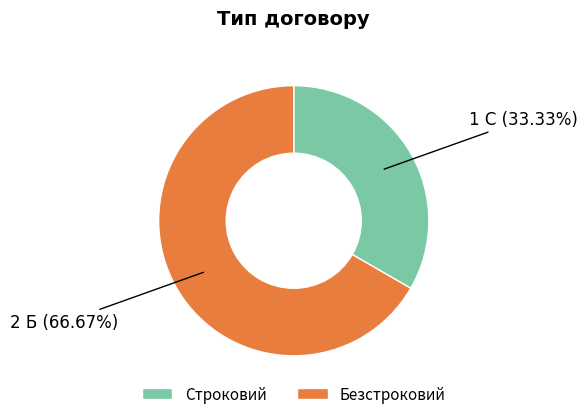

Does any single category account for the majority?

Yes